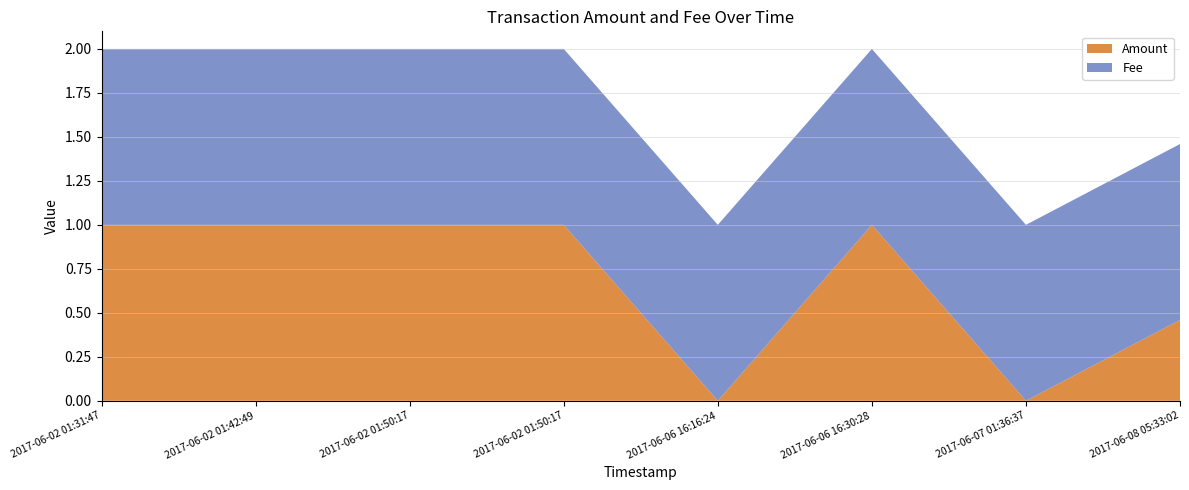

Reading left to right, transcribe all the data shown in this chart.

Amount: 1.0	1.0	1.0	1.0	0.0	1.0	0.0	0.5
Fee: 1.0	1.0	1.0	1.0	1.0	1.0	1.0	1.0